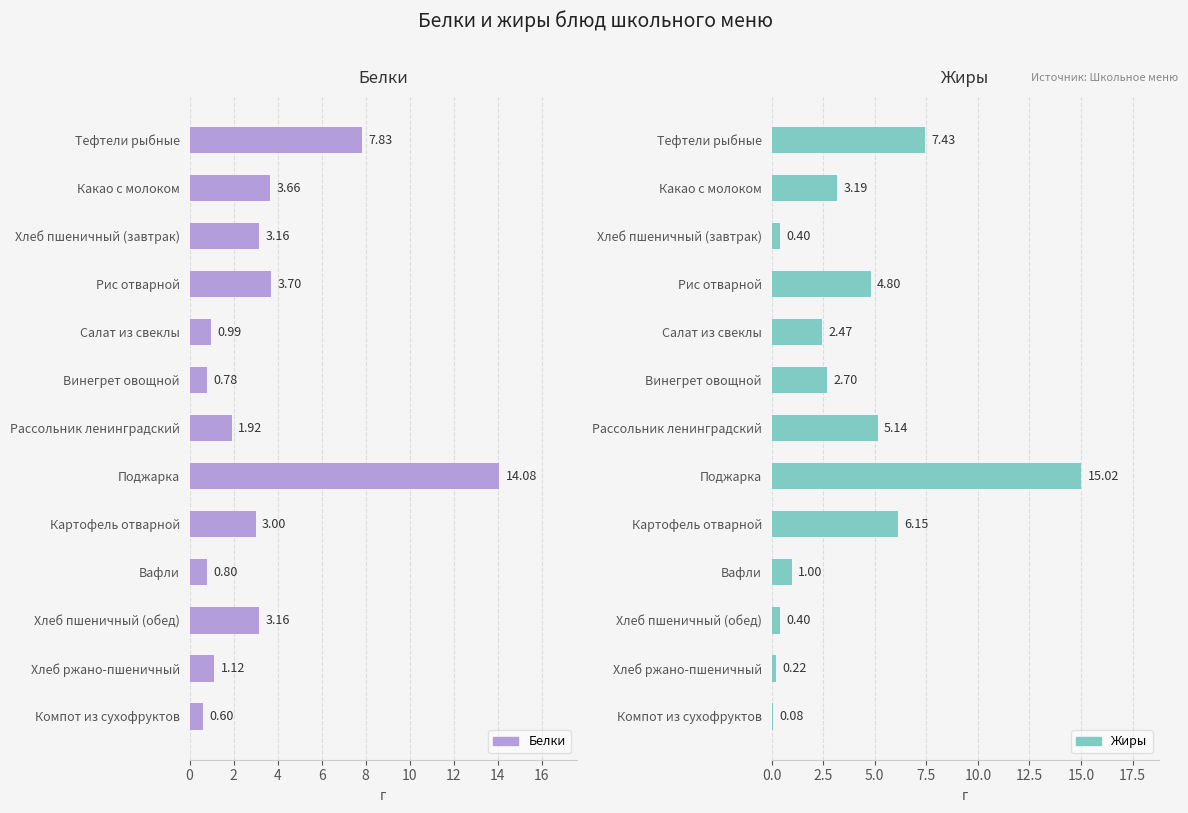

Reading right to left, extract all data points from this chart.

Белки: 0.6	1.1	3.2	0.8	3.0	14.1	1.9	0.8	1.0	3.7	3.2	3.7	7.8
Жиры: 0.1	0.2	0.4	1.0	6.2	15.0	5.1	2.7	2.5	4.8	0.4	3.2	7.4